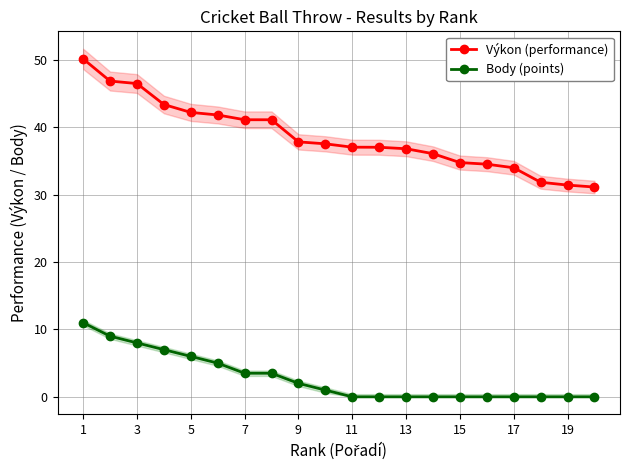

True or false: Výkon (performance) and Body (points) intersect in this chart.

False